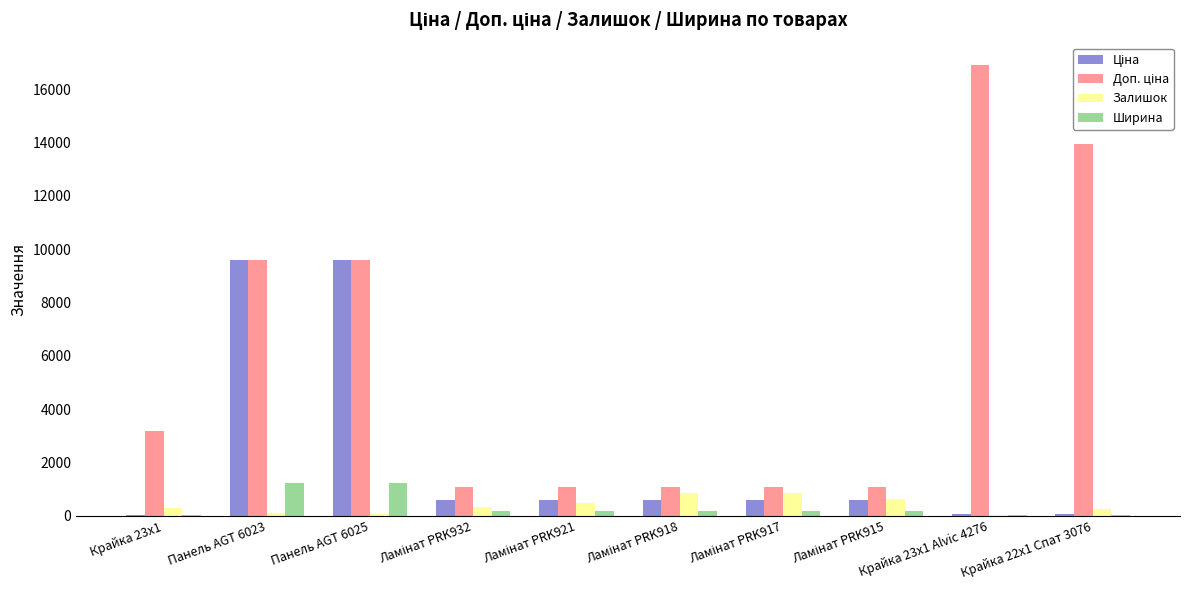

Is it true that Залишок equals 277.0 at Крайка 22x1 Спат 3076?

True